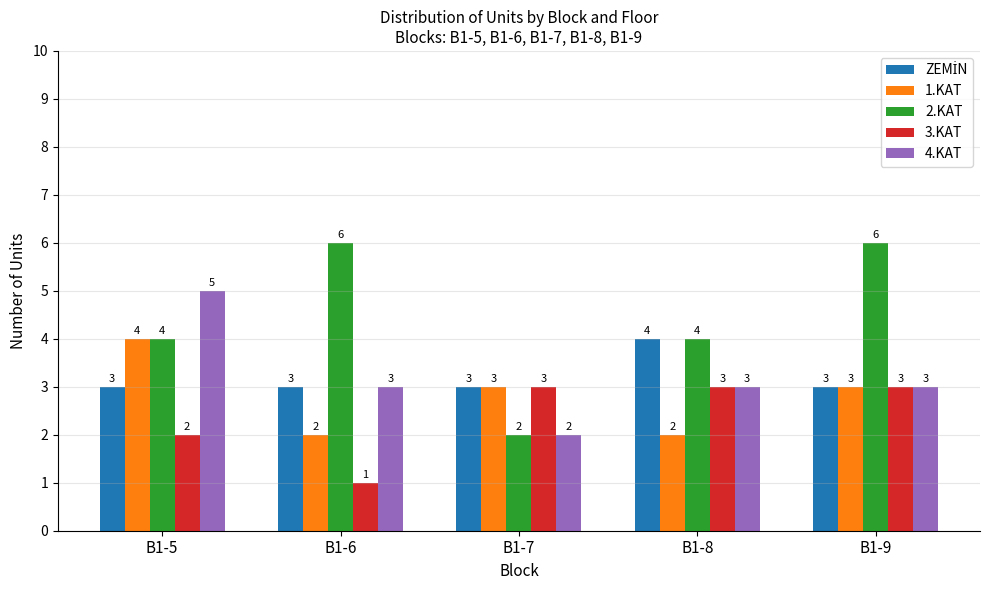

What is the difference between the highest and lowest values at B1-6?

5